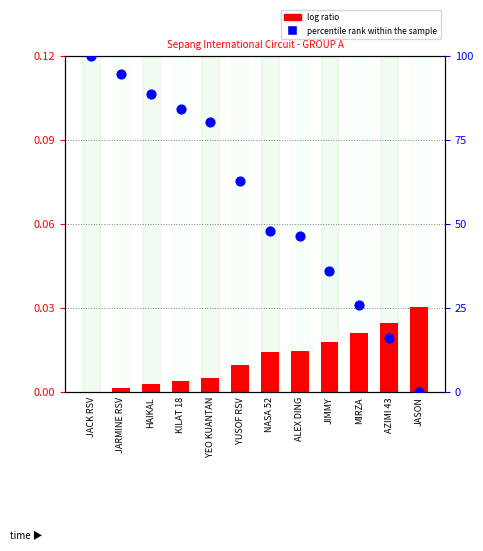

What is the total value across all series at JACK RSV?

100.0